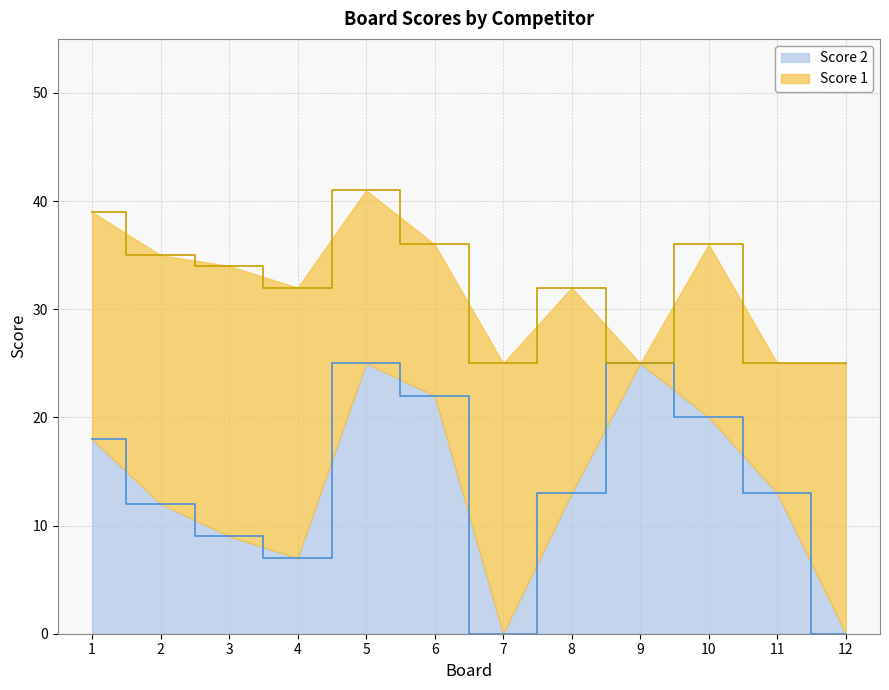

Where does the data first go above 13?

1